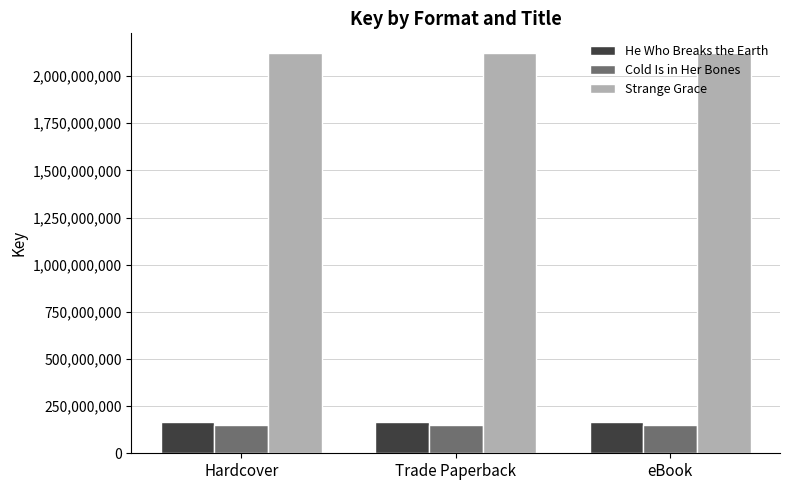

What is the spread (max minus min) of values at eBook?

1970213296